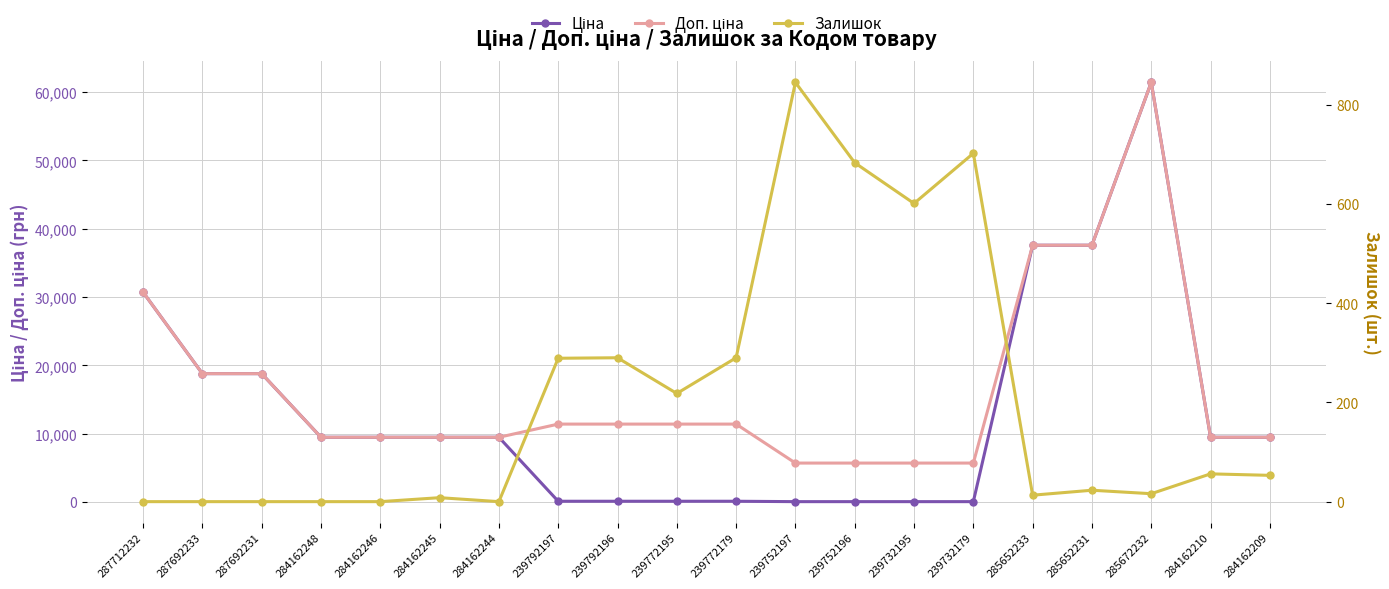

What is the difference between the maximum and second lowest values in the Залишок series?

845.0